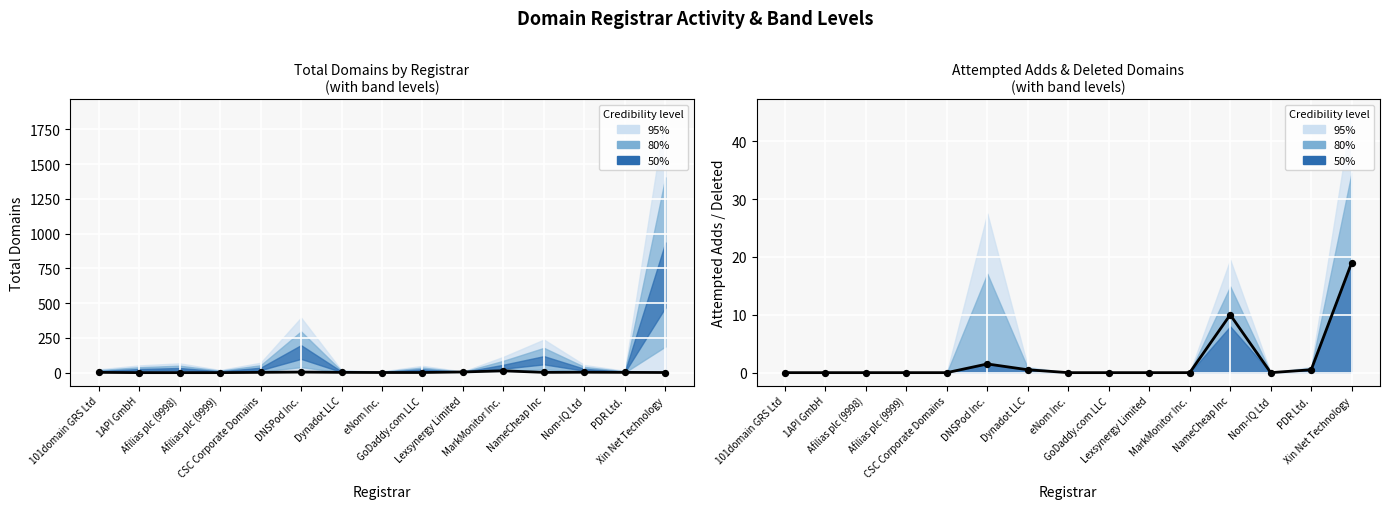

What is the total value across all series at CSC Corporate Domains?

2.0